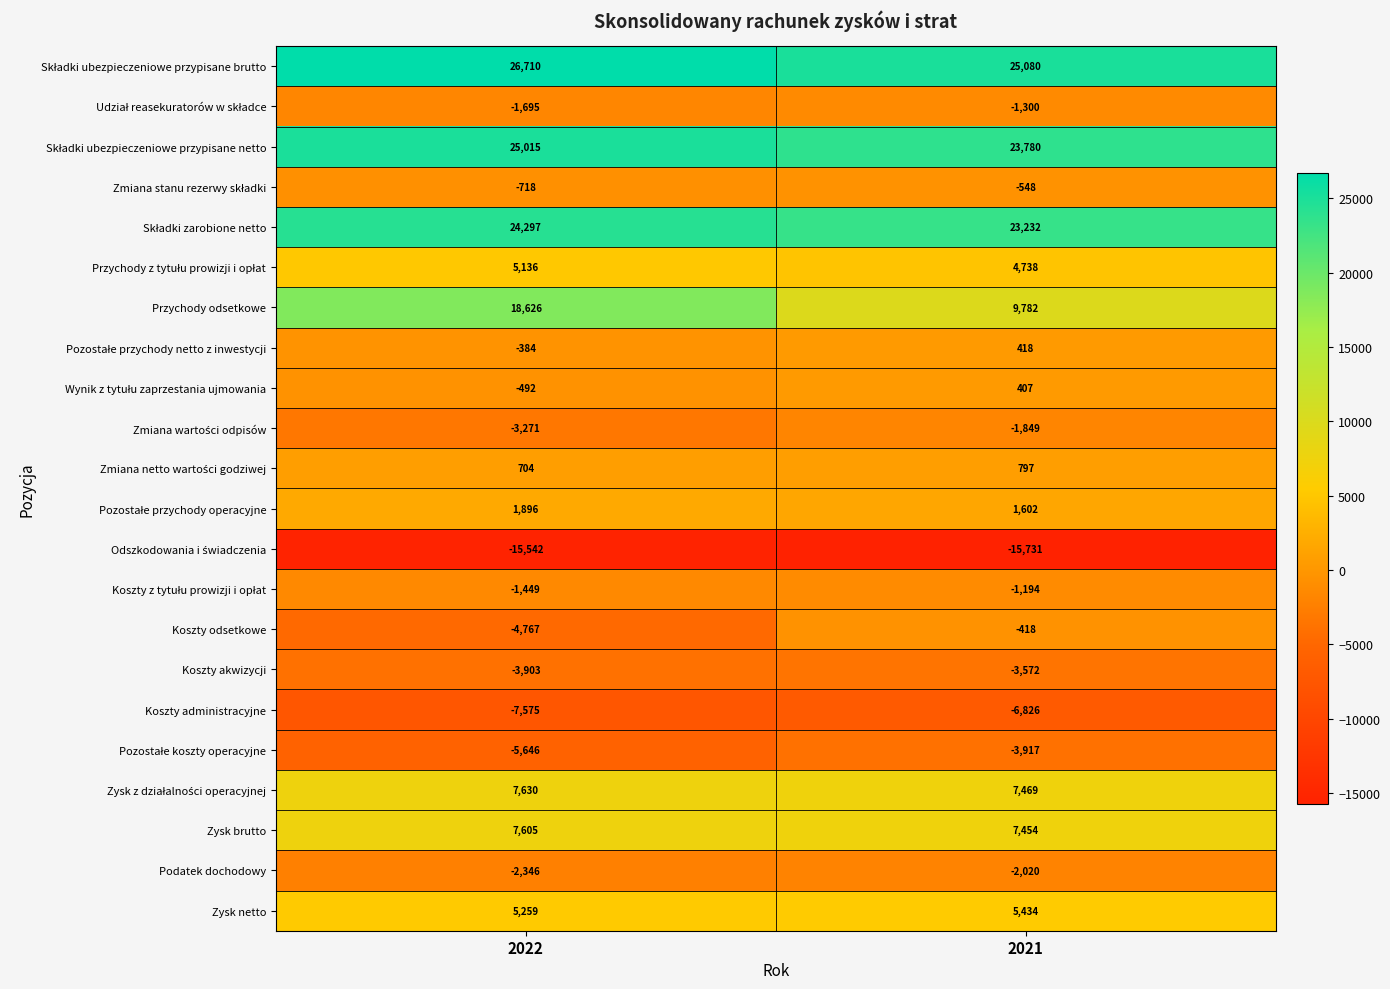

At which category is the sum across all series the highest?

2022